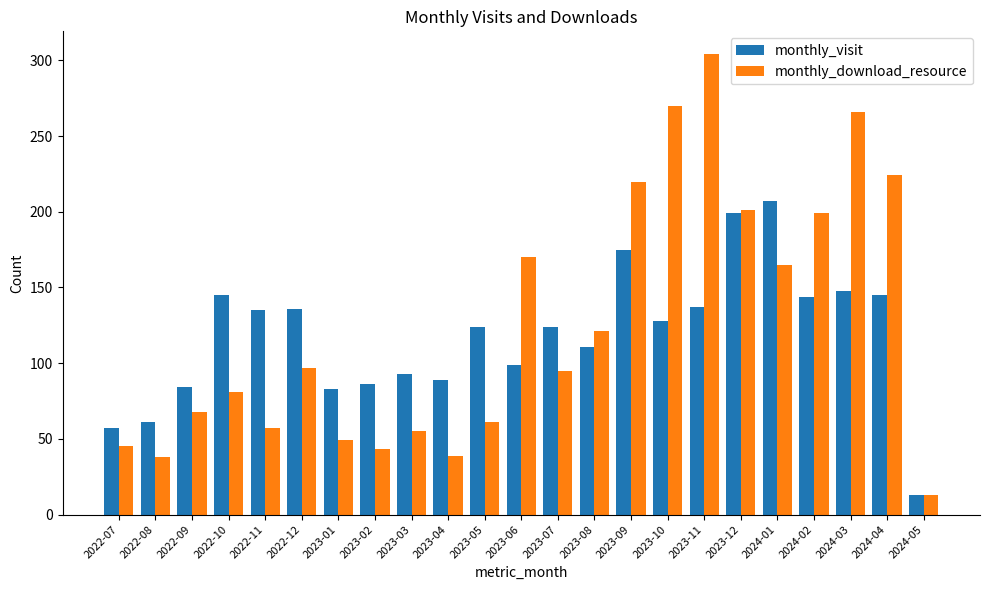

Where is monthly_download_resource nearest to the value 158?

2024-01